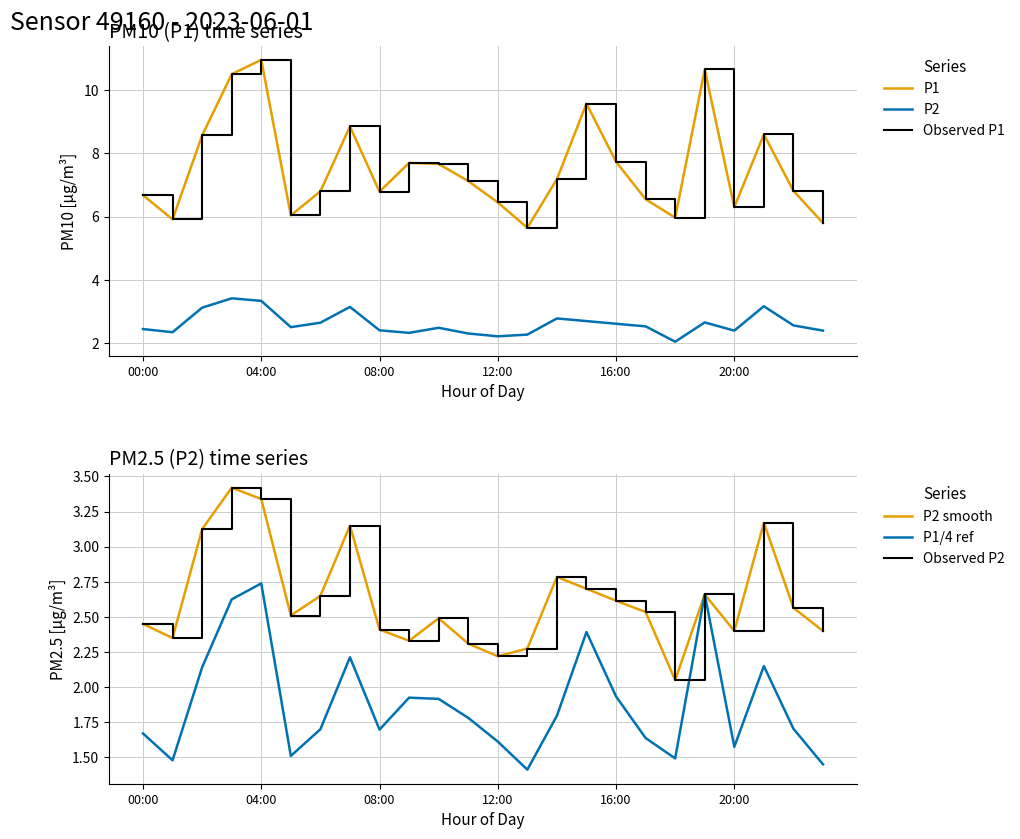

True or false: P1 and P2 intersect in this chart.

False